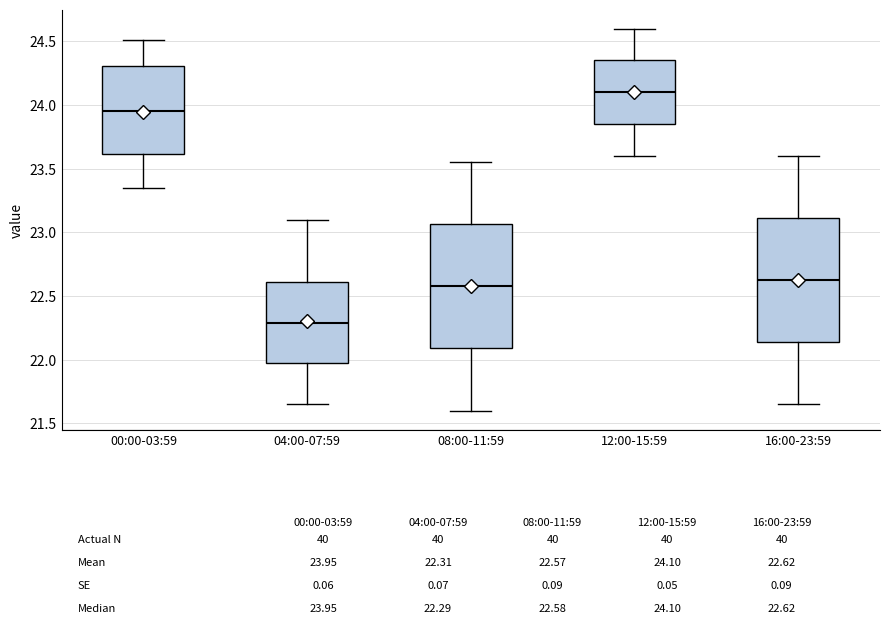

Reading left to right, read every box against the y-axis: the position of its median line, the range the box covers, and the ends of its whiskers. The values are not printed on the chart, so give them approximately, as read against the axis.

00:00-03:59: median 23.95, box 23.60 to 24.30, whiskers 23.35 to 24.50
04:00-07:59: median 22.30, box 21.95 to 22.60, whiskers 21.65 to 23.10
08:00-11:59: median 22.60, box 22.10 to 23.05, whiskers 21.60 to 23.55
12:00-15:59: median 24.10, box 23.85 to 24.35, whiskers 23.60 to 24.60
16:00-23:59: median 22.65, box 22.15 to 23.10, whiskers 21.65 to 23.60